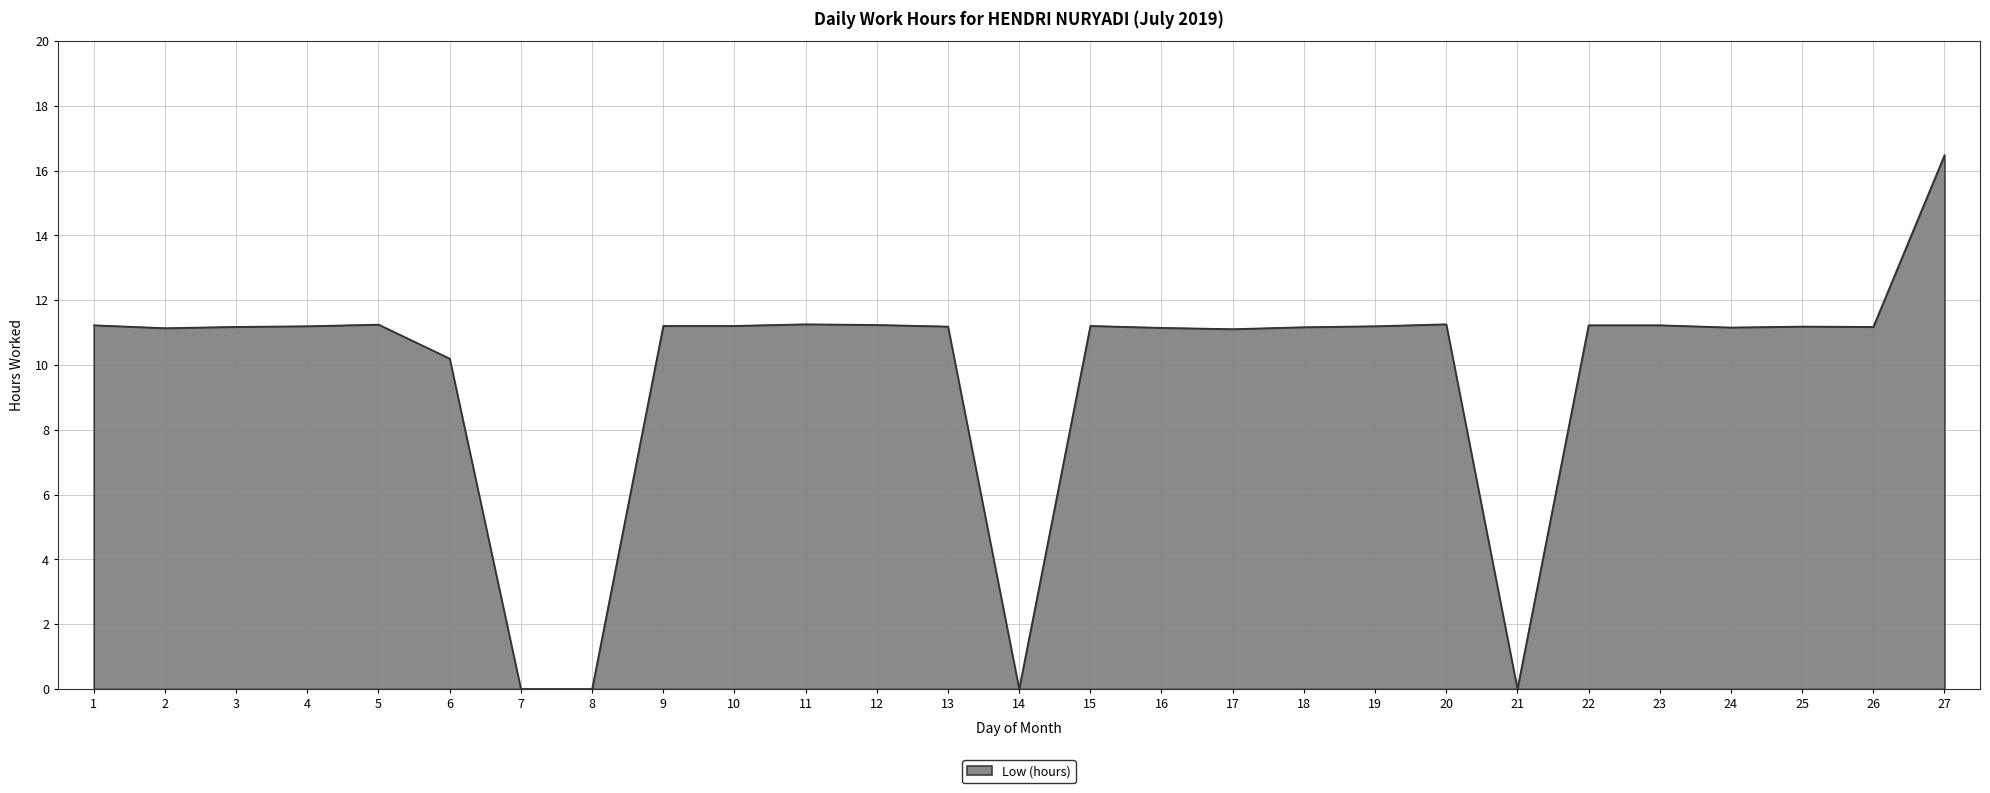

Count the number of categories in the chart.

27